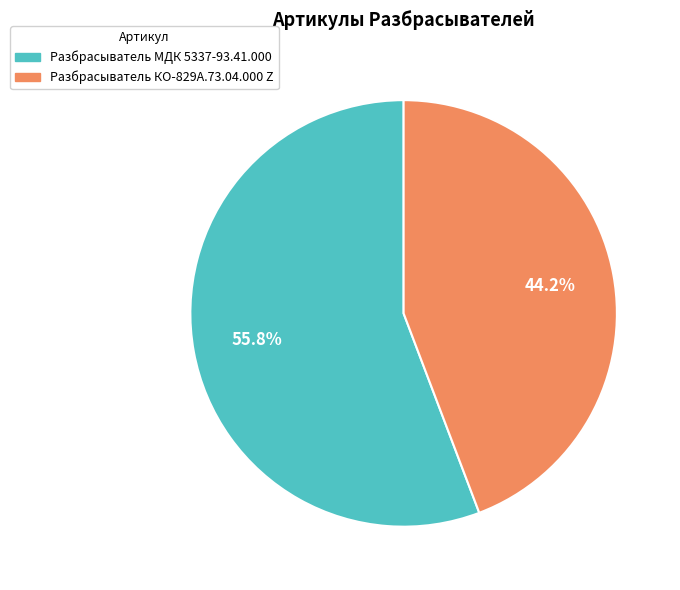

Which slice is the largest?

Разбрасыватель МДК 5337-93.41.000